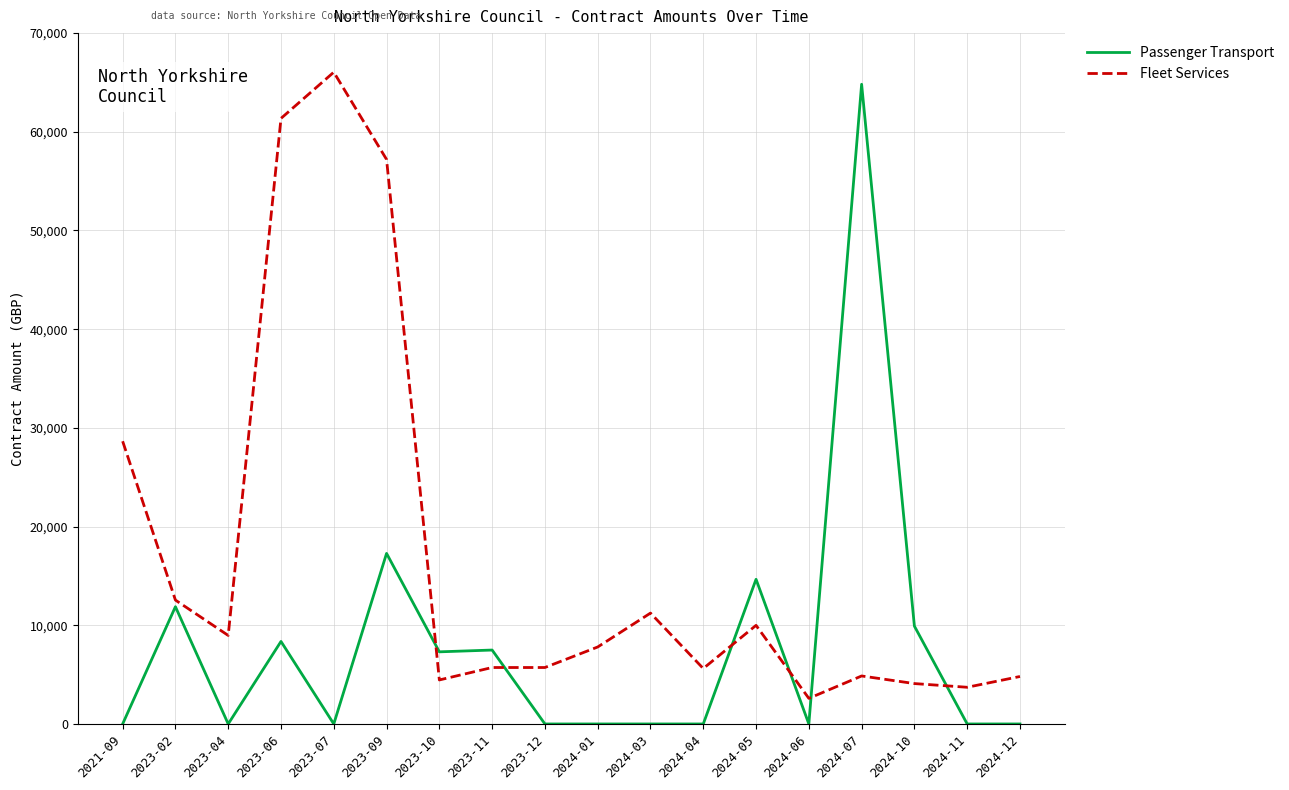

At which category is the sum across all series the highest?

2023-09